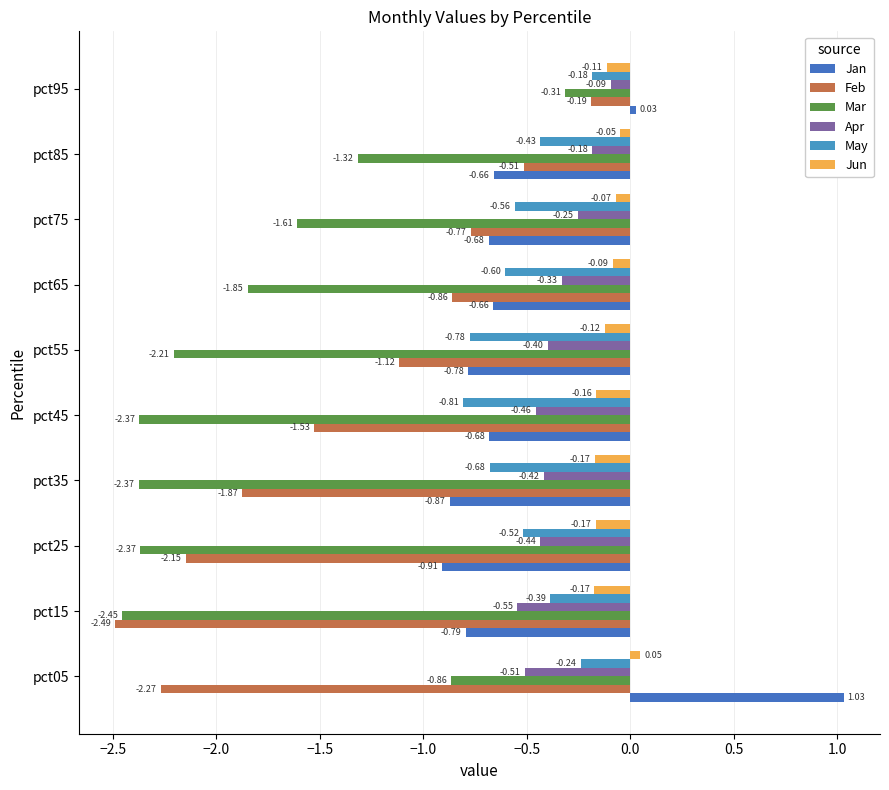

How many data points does each series have?

10